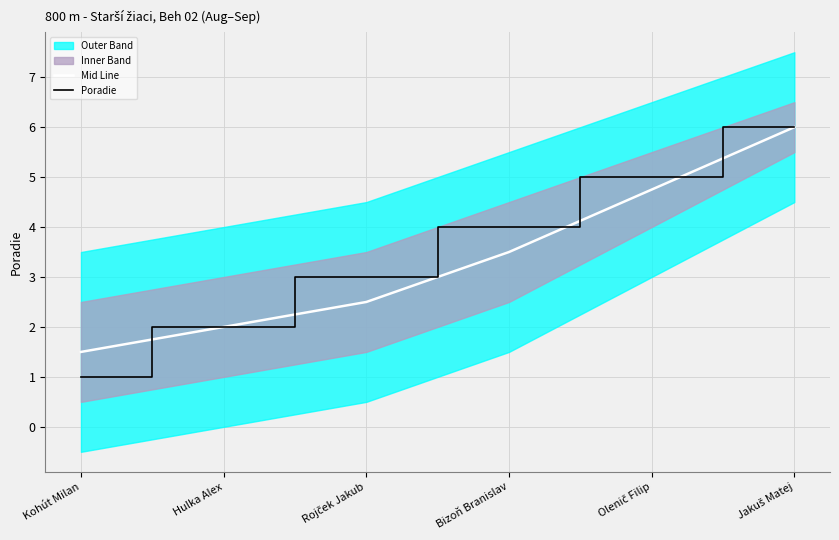

Which has a higher value, Kohút Milan or Bizoň Branislav?

Bizoň Branislav